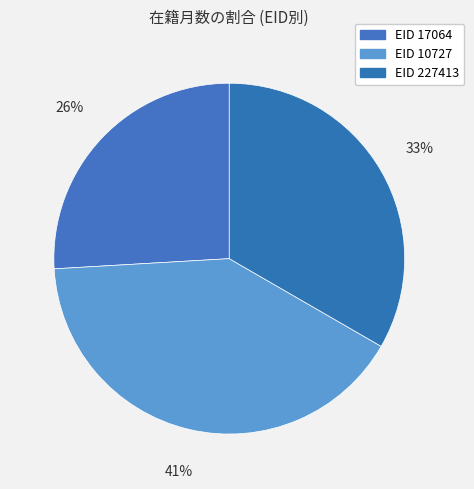

Rank the categories by value from lowest to highest.

17064, 227413, 10727